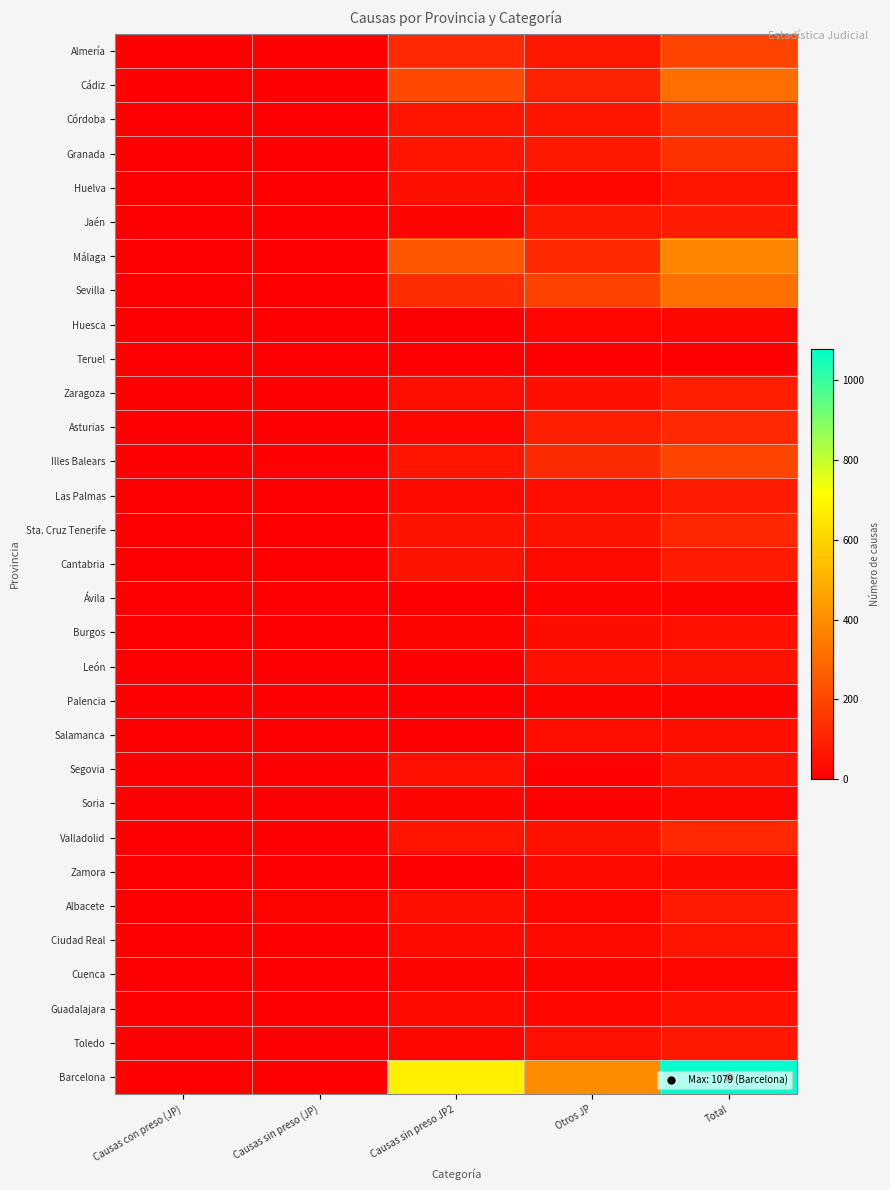

List the series in order of their peak value, lowest first.

Teruel, Palencia, Ávila, Huesca, Soria, Cuenca, Zamora, Salamanca, Guadalajara, Burgos, León, Segovia, Huelva, Ciudad Real, Toledo, Las Palmas, Albacete, Cantabria, Jaén, Zaragoza, Sta. Cruz Tenerife, Asturias, Valladolid, Córdoba, Granada, Almería, Illes Balears, Cádiz, Sevilla, Málaga, Barcelona